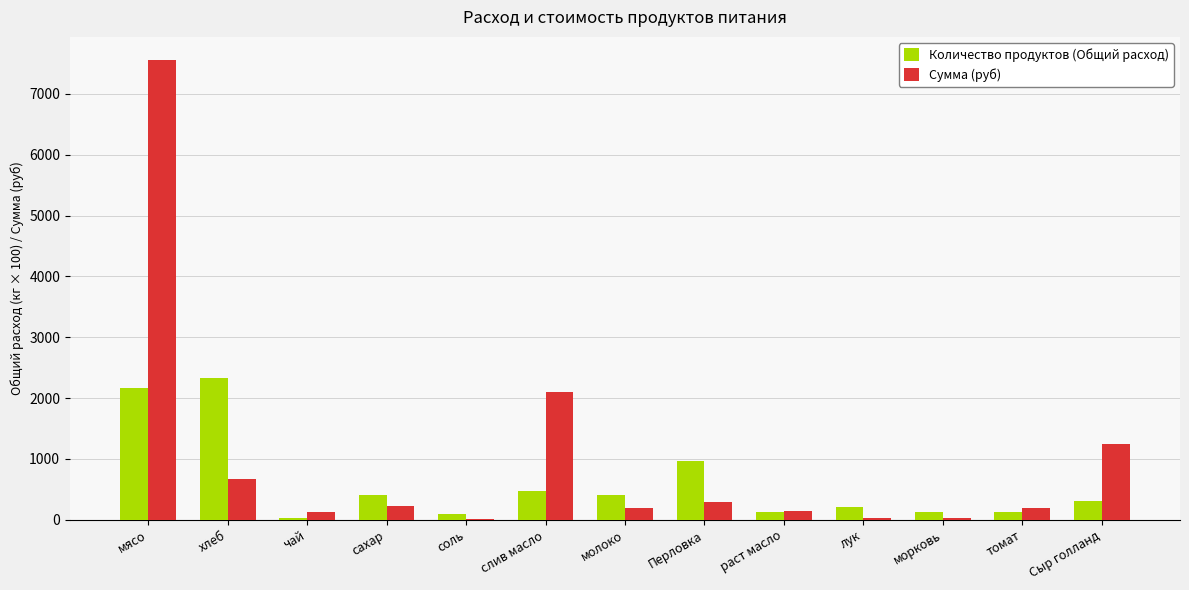

Is it true that Сумма (руб) equals 30.0 at морковь?

True